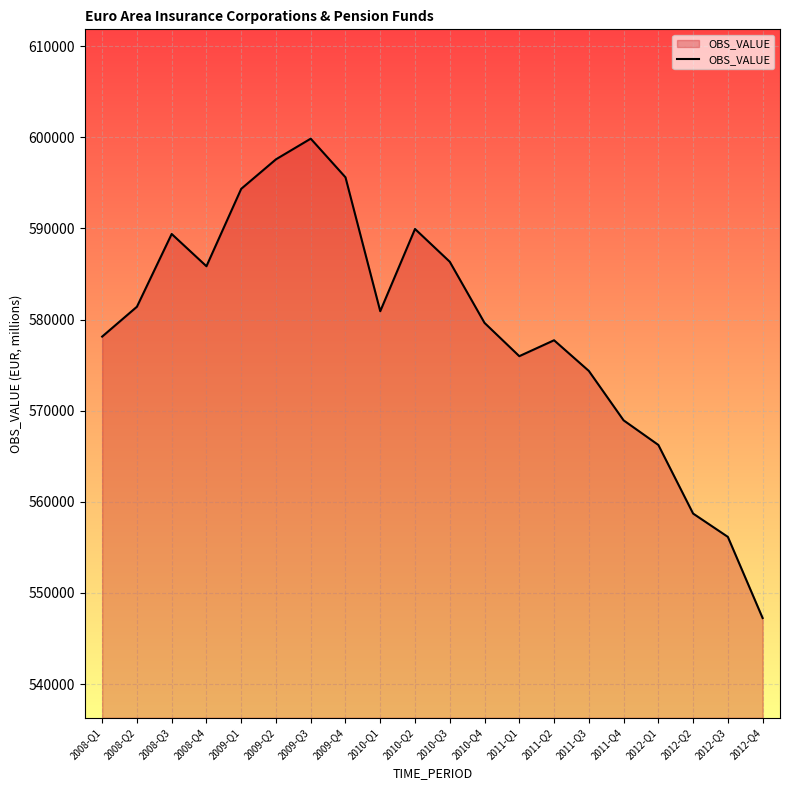

What is the difference between the maximum and minimum values?

52605.5